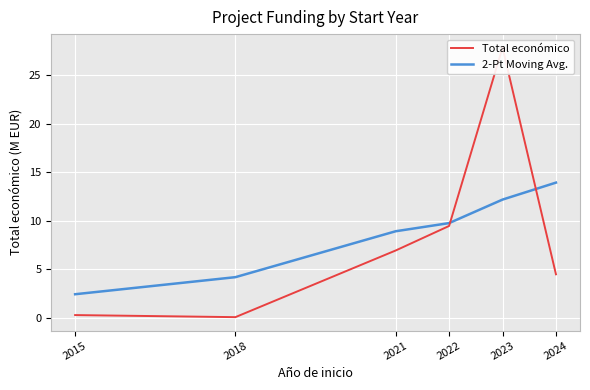

The value of 2-Pt Moving Avg. at 2021 is 8.9. True or false?

True